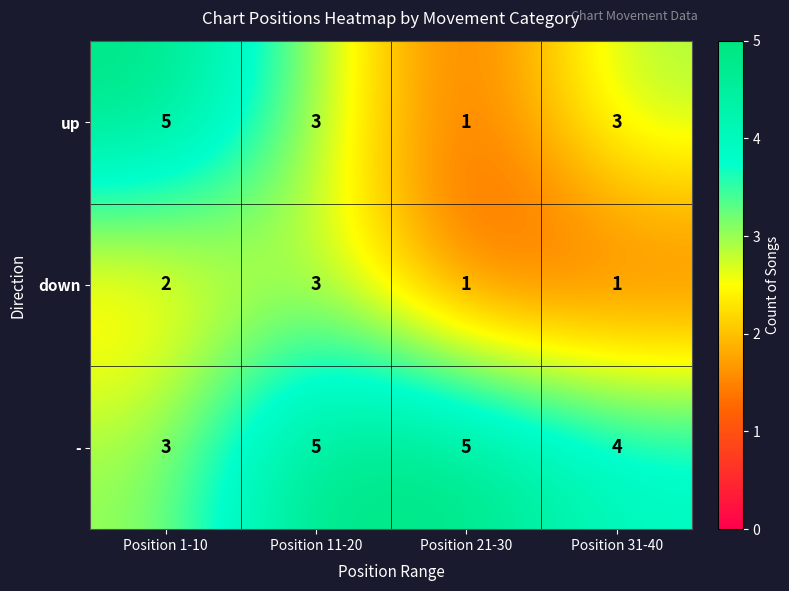

Reading left to right, what are all the values shown in this chart?

up: 5	3	1	3
down: 2	3	1	1
-: 3	5	5	4